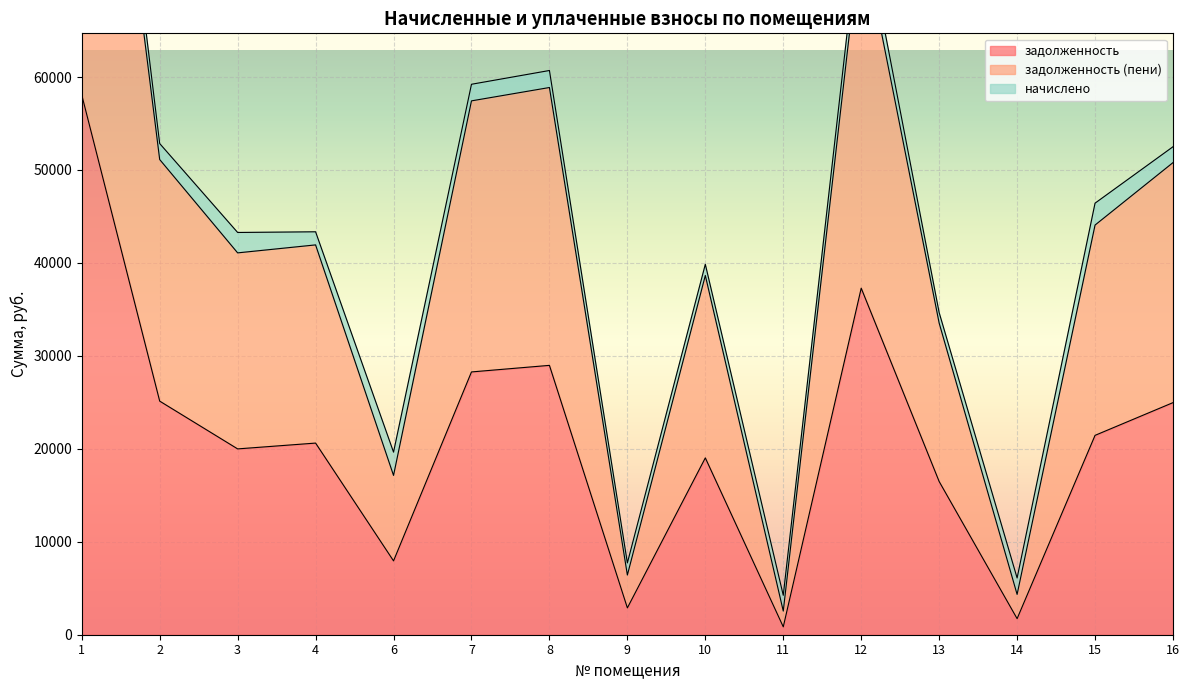

Which series has the widest spread of values?

задолженность (пени)